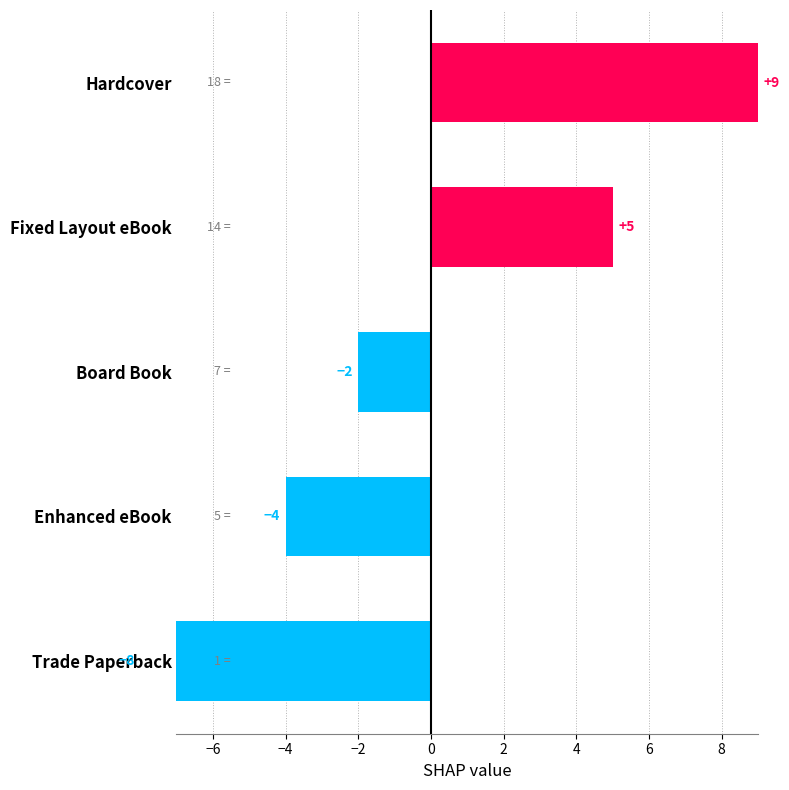

How many categories are shown in the chart?

5